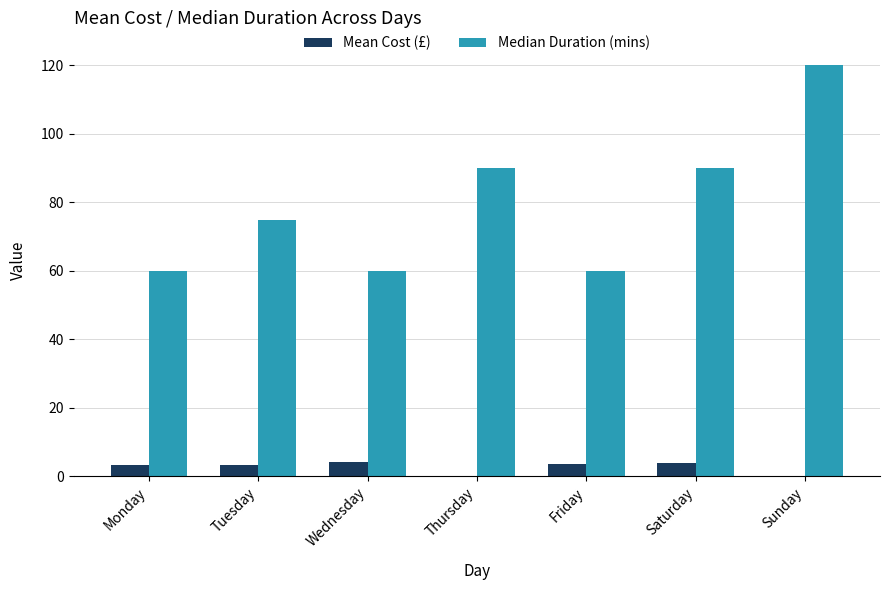

Which series has the largest total across all categories?

Median Duration (mins)